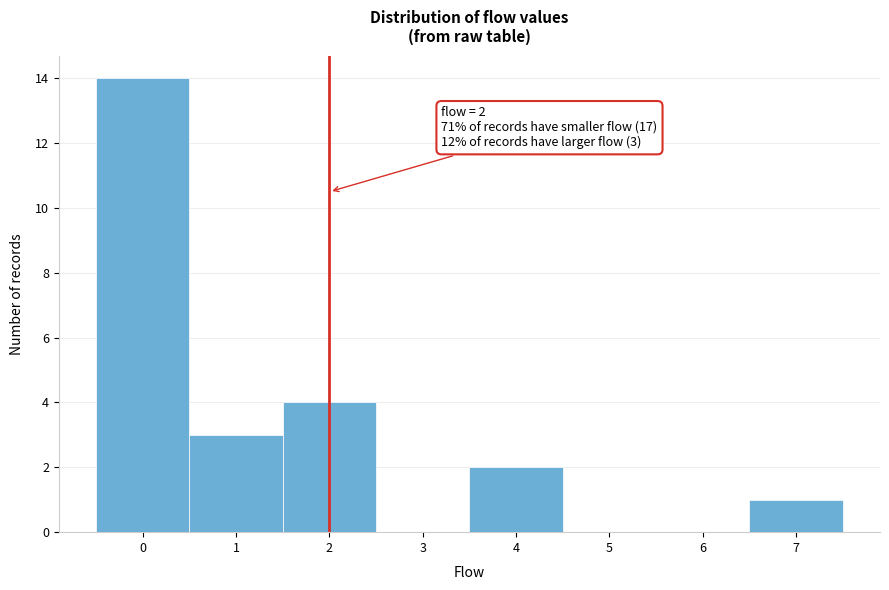

Over which range of the x-axis is the bar tallest?

-0.5 to 0.5